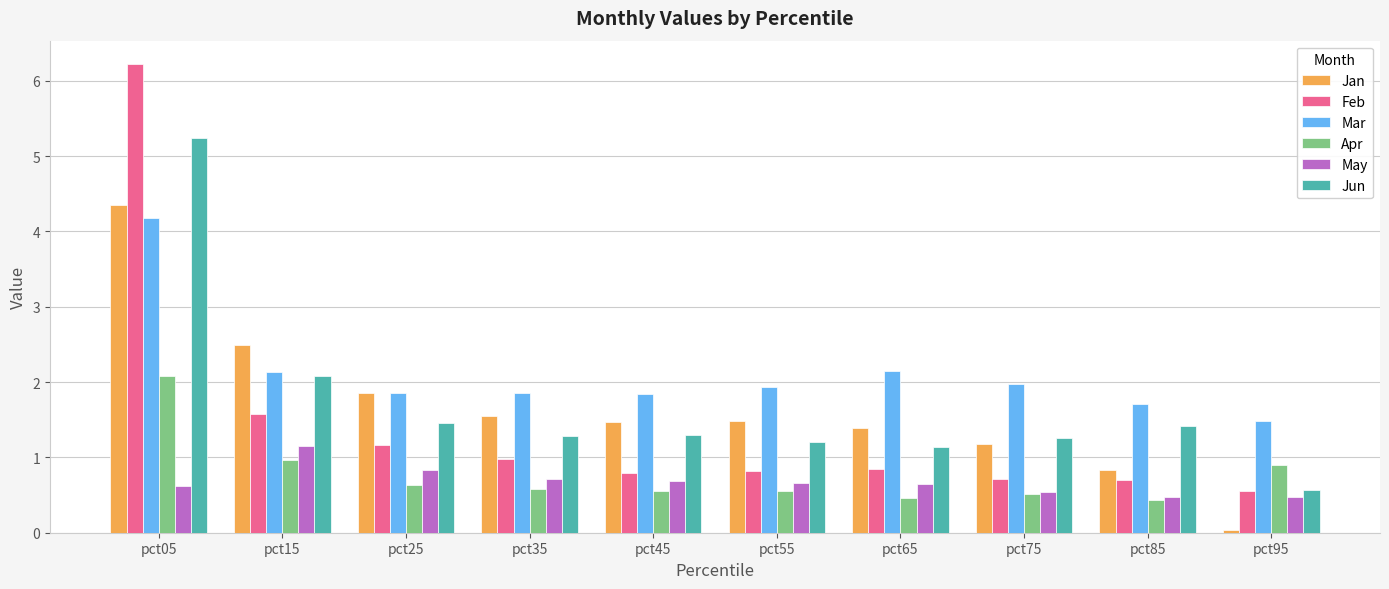

What value does the Feb series have at pct25?

1.2